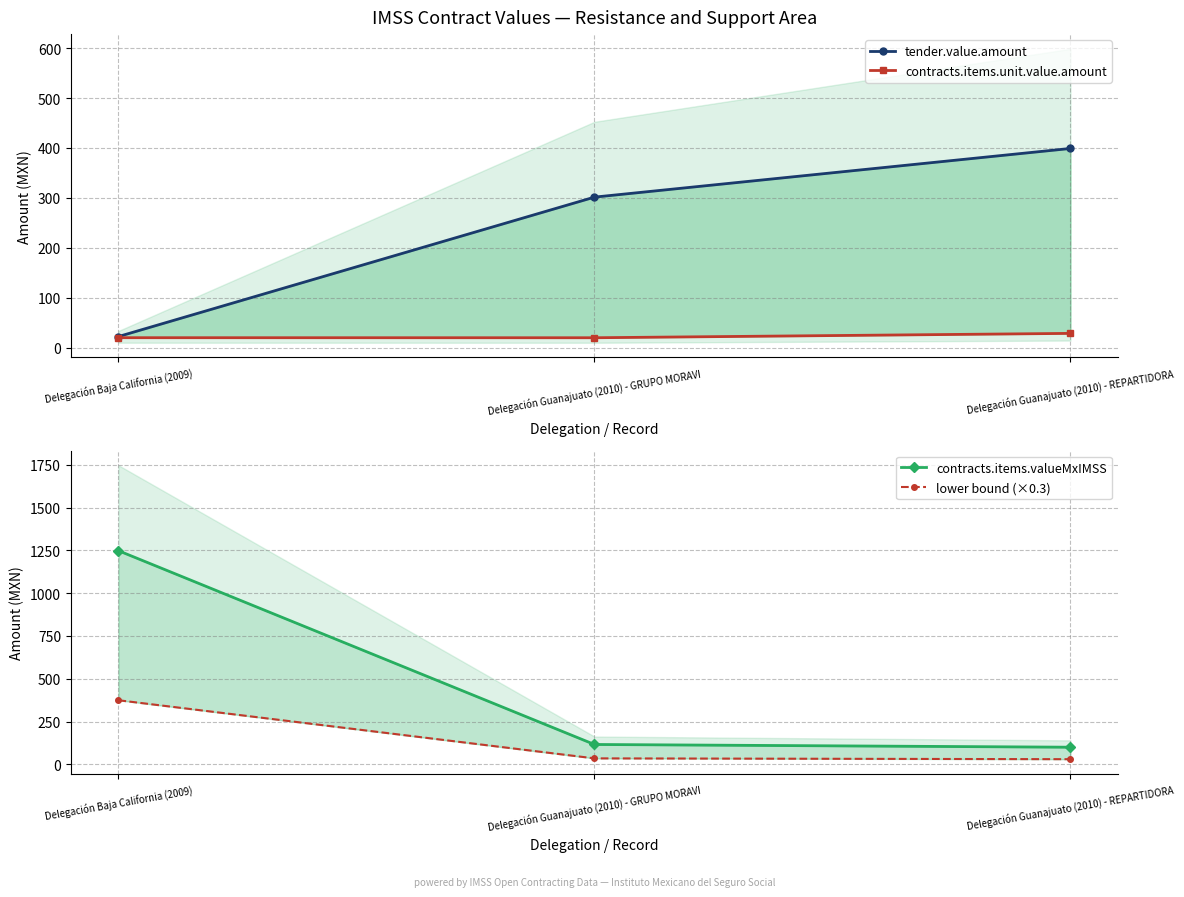

True or false: contracts.items.unit.value.amount has a value of 20.0 at Delegación Guanajuato (2010) - GRUPO MORAVI.

True